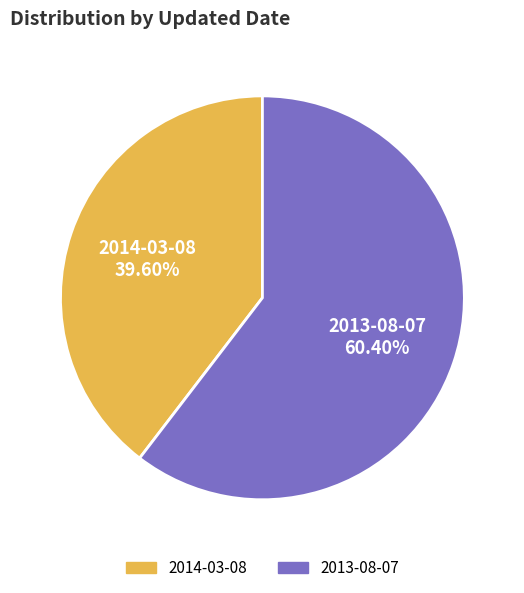

What is the ratio of the value at 2014-03-08 to the value at 2013-08-07?

0.7